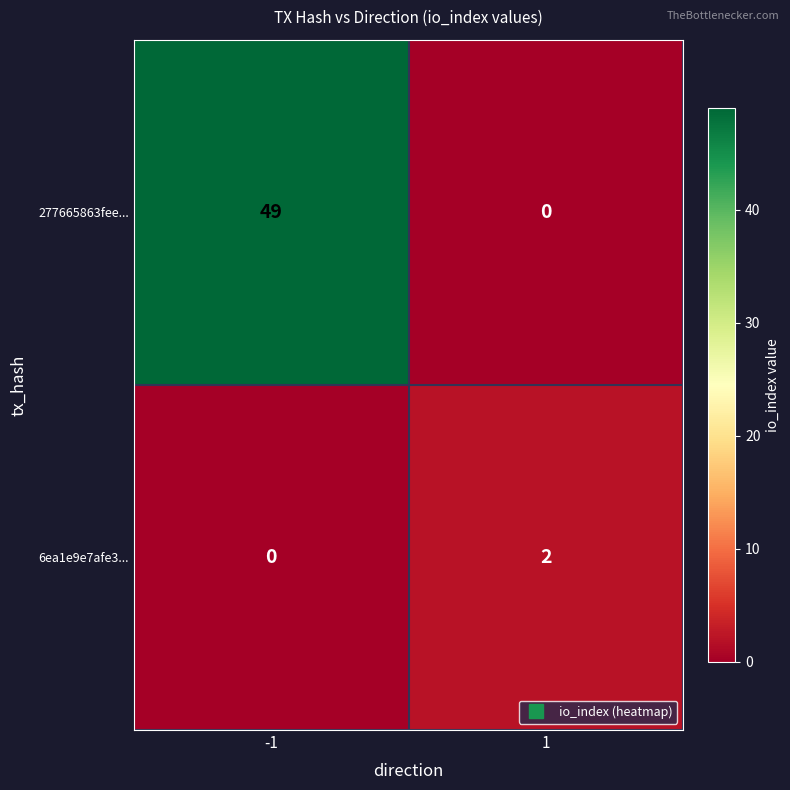

True or false: 6ea1e9e7afe3... has a value of 3 at 1.

False